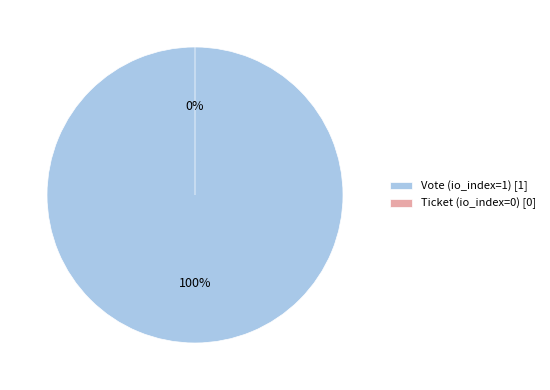

Is there a majority slice in this chart?

Yes